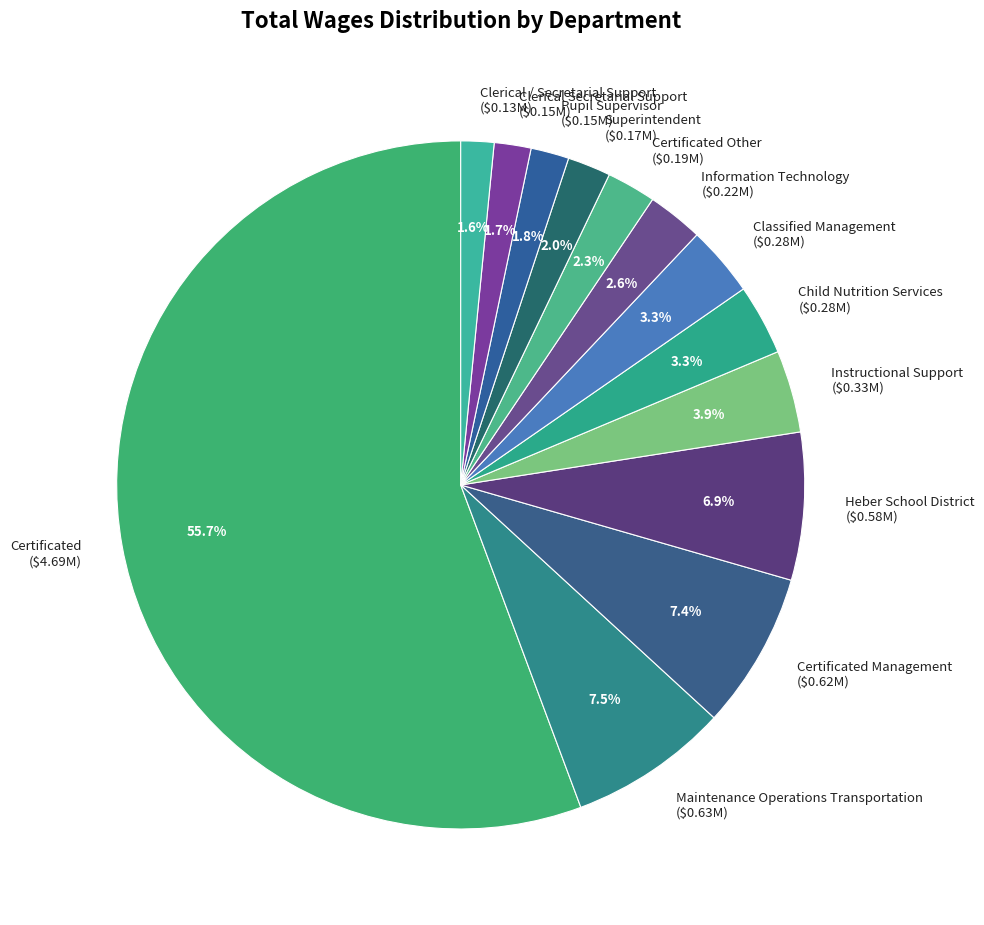

What is the majority slice?

Certificated ($4.69M)